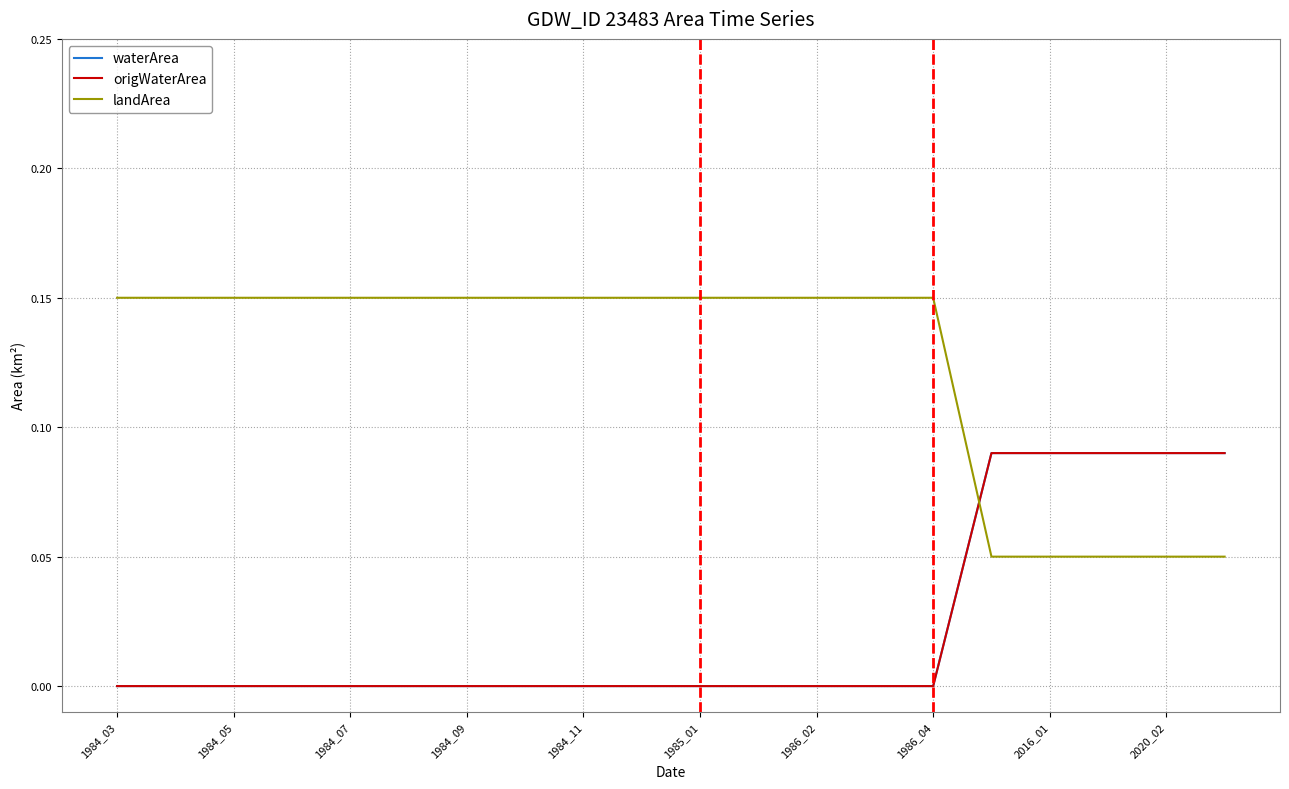

Is this an area chart (filled region under the line)?

No